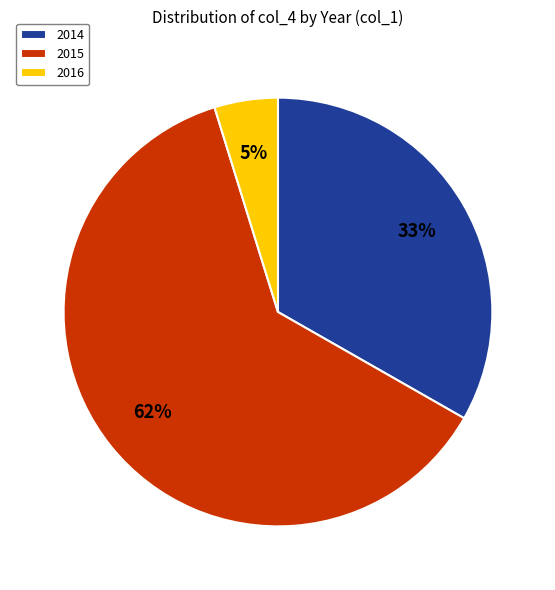

Combined, do 2015 and 2016 account for over 50%?

Yes